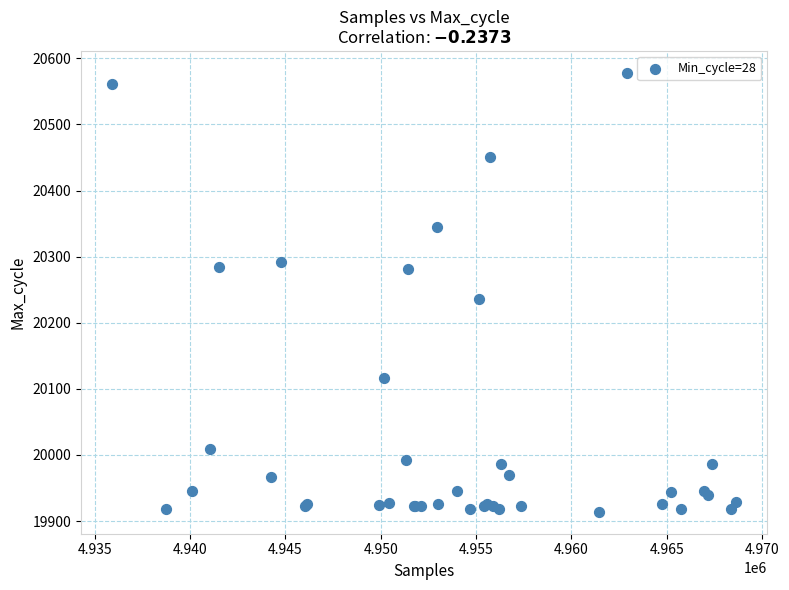

What Y value in the scatter plot is closest to 20246?

20236